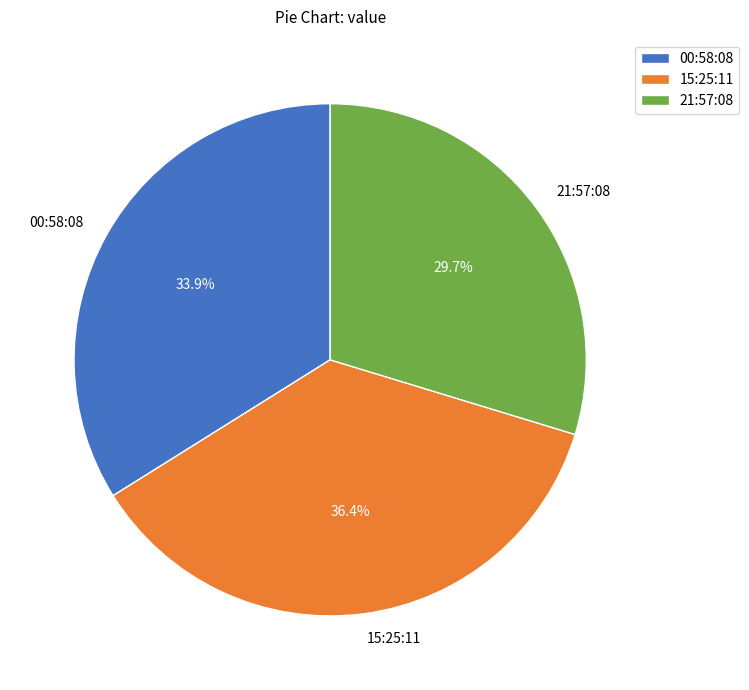

Rank the categories by value from highest to lowest.

15:25:11, 00:58:08, 21:57:08